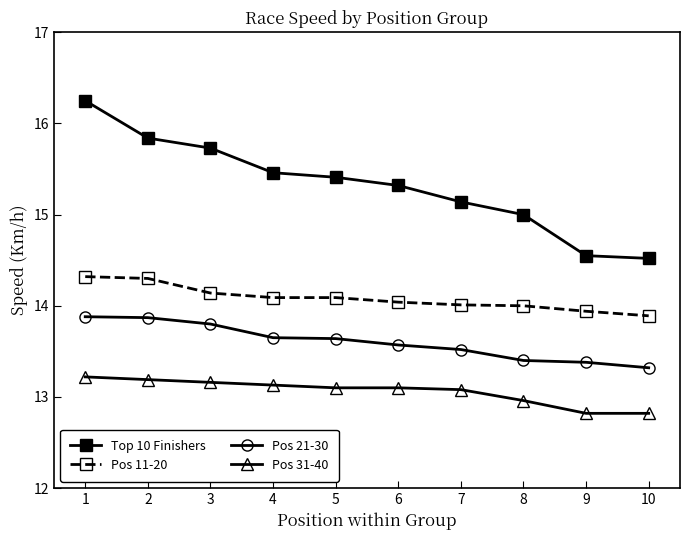

At 2, list the series in order from largest to smallest.

Top 10 Finishers, Pos 11-20, Pos 21-30, Pos 31-40